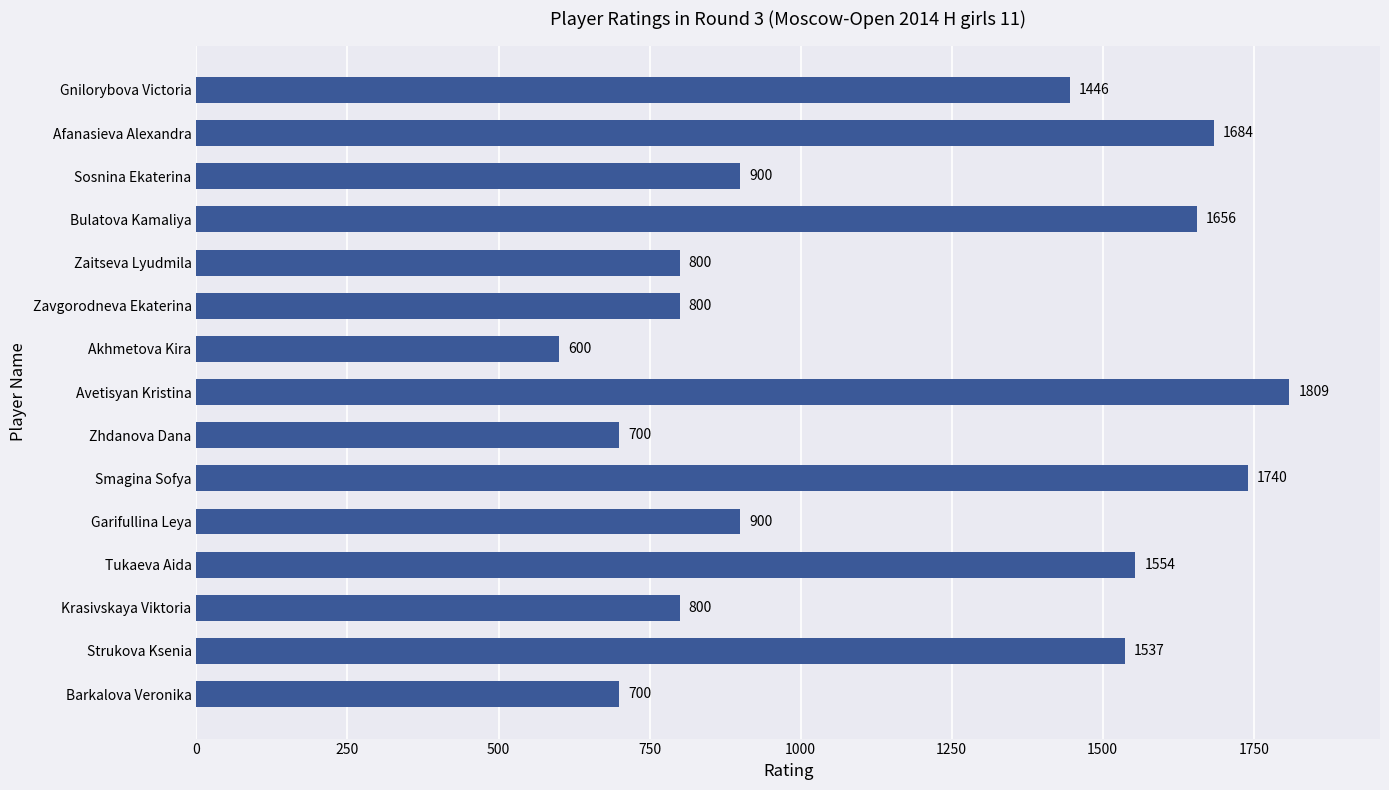

Which has a higher value, Avetisyan Kristina or Sosnina Ekaterina?

Avetisyan Kristina